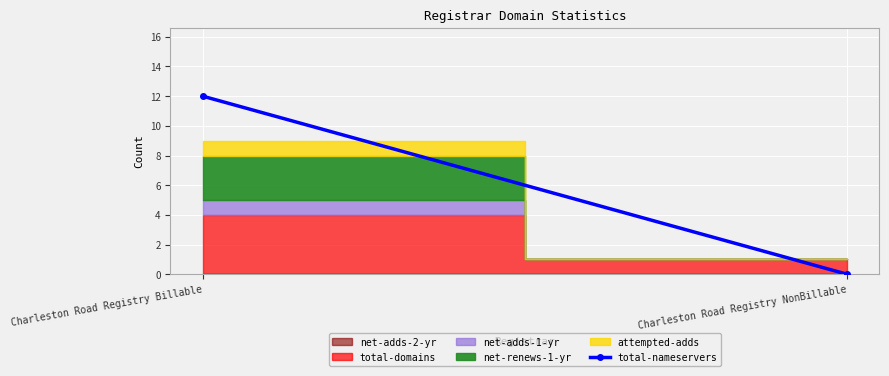

Reading right to left, what are all the values shown in this chart?

0	12